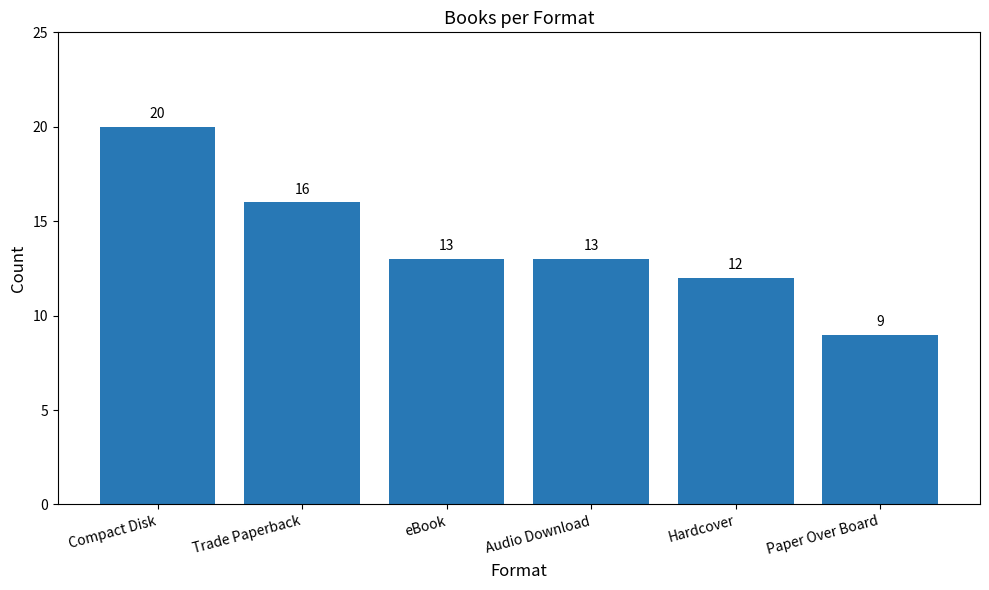

At which label does the data first exceed 13?

Compact Disk